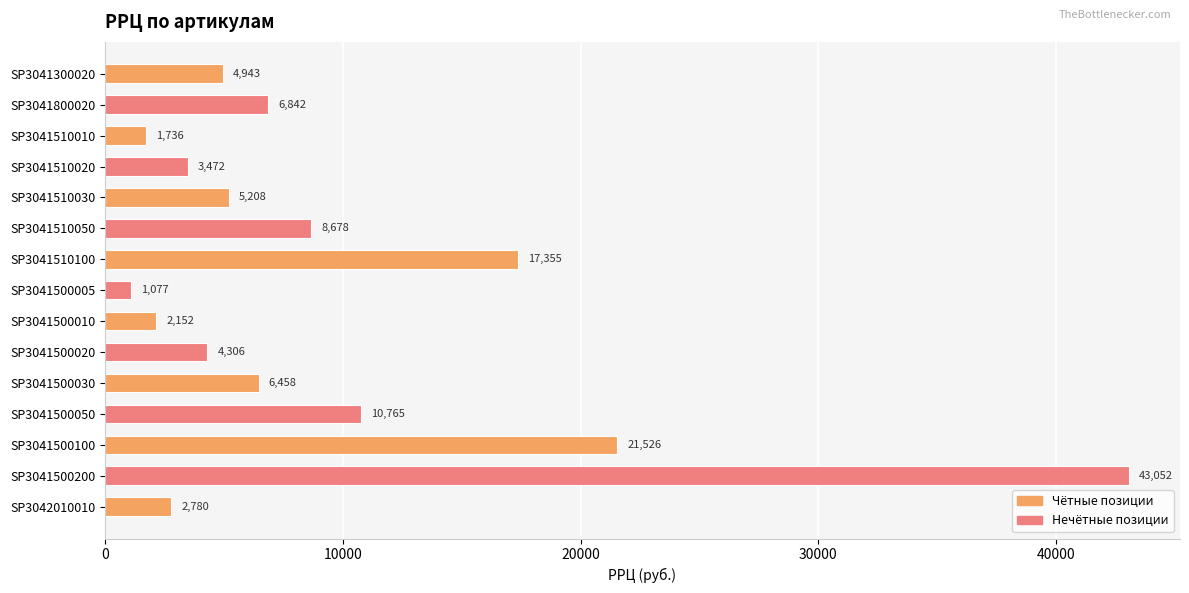

Rank the categories by value from highest to lowest.

SP3041500200, SP3041500100, SP3041510100, SP3041500050, SP3041510050, SP3041800020, SP3041500030, SP3041510030, SP3041300020, SP3041500020, SP3041510020, SP3042010010, SP3041500010, SP3041510010, SP3041500005